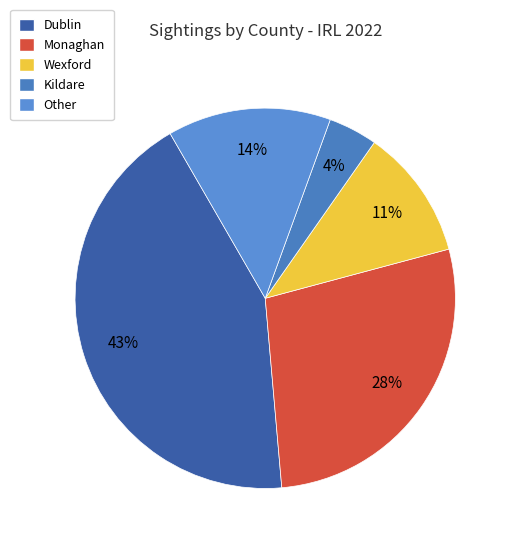

How many slices are in this pie chart?

5